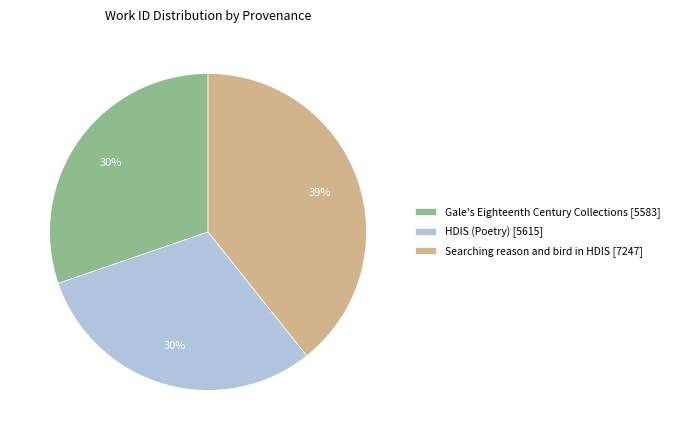

Is there a majority slice in this chart?

No